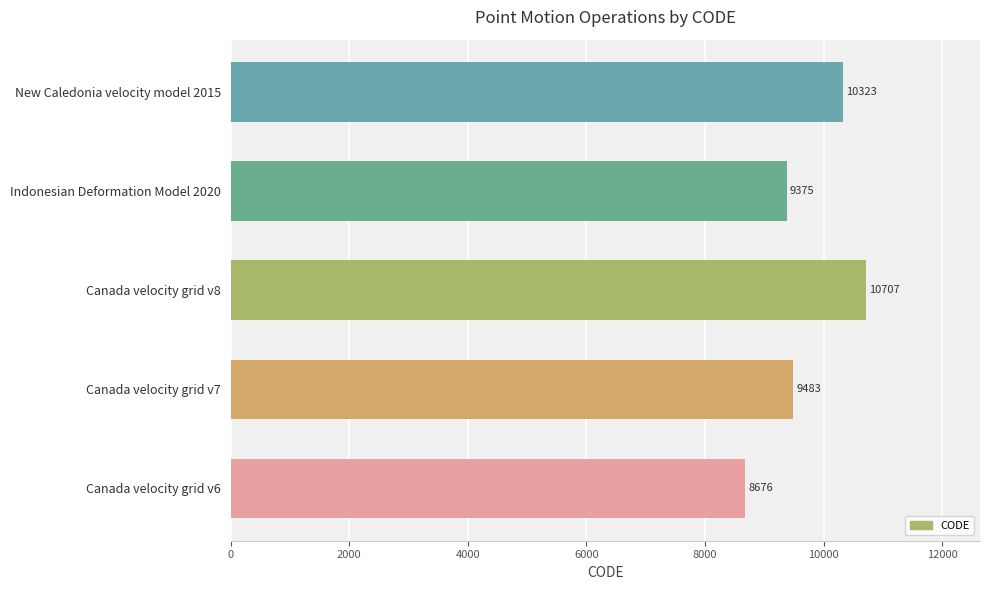

True or false: the data shows 9483 at Canada velocity grid v7.

True